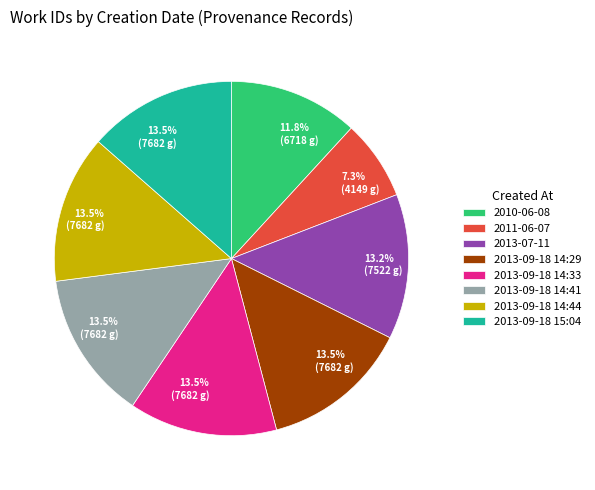

To the nearest percent, what percentage of the pie is 2013-07?

13%